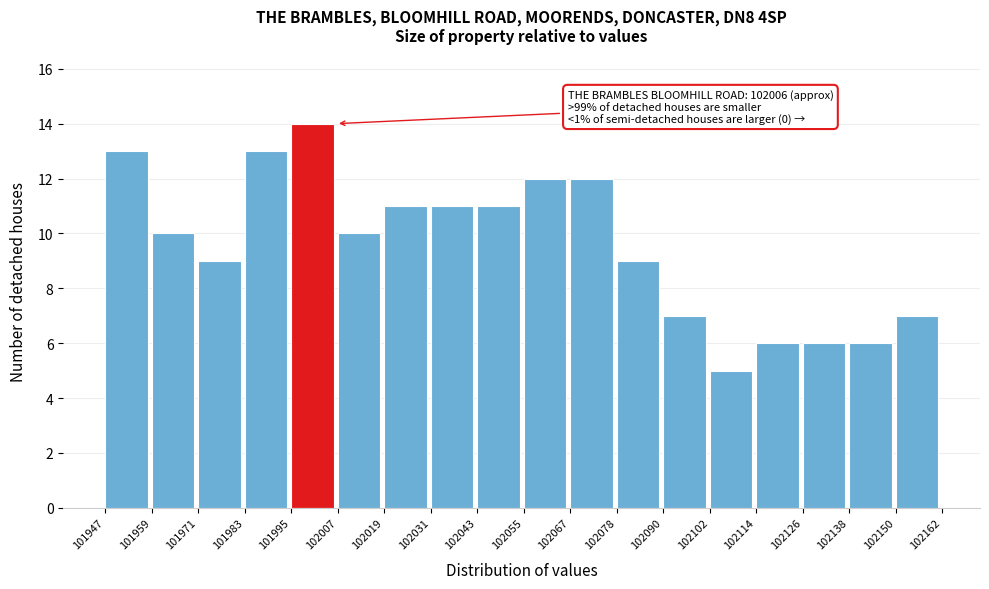

Which range on the x-axis has the tallest bar?

101995 to 102007